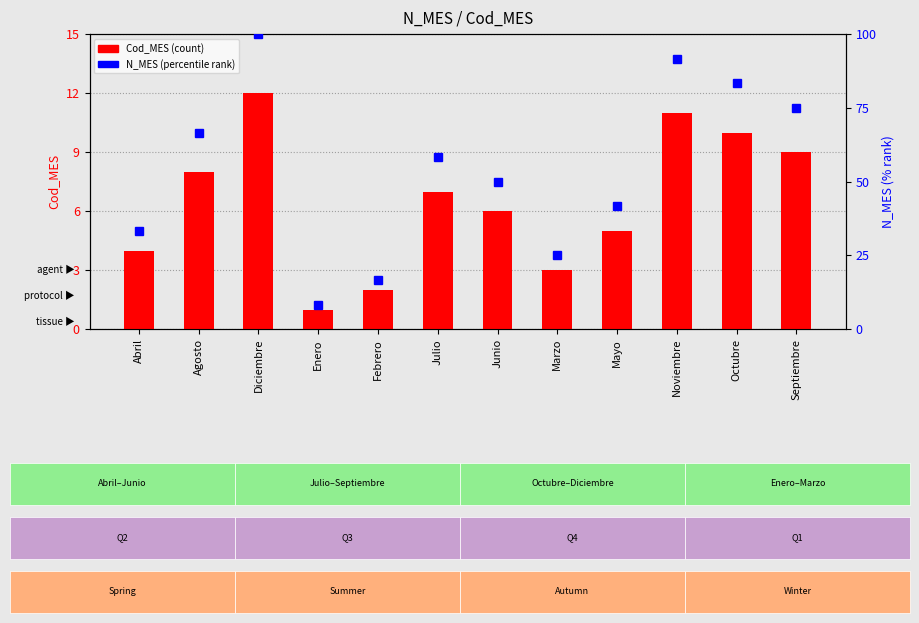

Reading left to right, extract all data points from this chart.

Cod_MES: Abril=4.0	Agosto=8.0	Diciembre=12.0	Enero=1.0	Febrero=2.0	Julio=7.0	Junio=6.0	Marzo=3.0	Mayo=5.0	Noviembre=11.0	Octubre=10.0	Septiembre=9.0
N_MES (percentile): Abril=33.3	Agosto=66.7	Diciembre=100.0	Enero=8.3	Febrero=16.7	Julio=58.3	Junio=50.0	Marzo=25.0	Mayo=41.7	Noviembre=91.7	Octubre=83.3	Septiembre=75.0